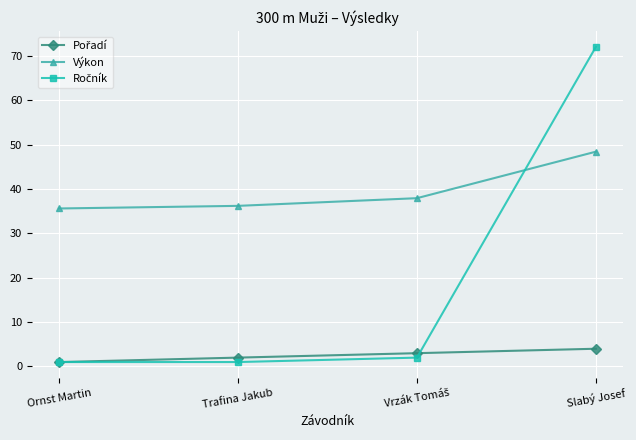

True or false: Výkon has a value of 62.6 at Ornst Martin.

False